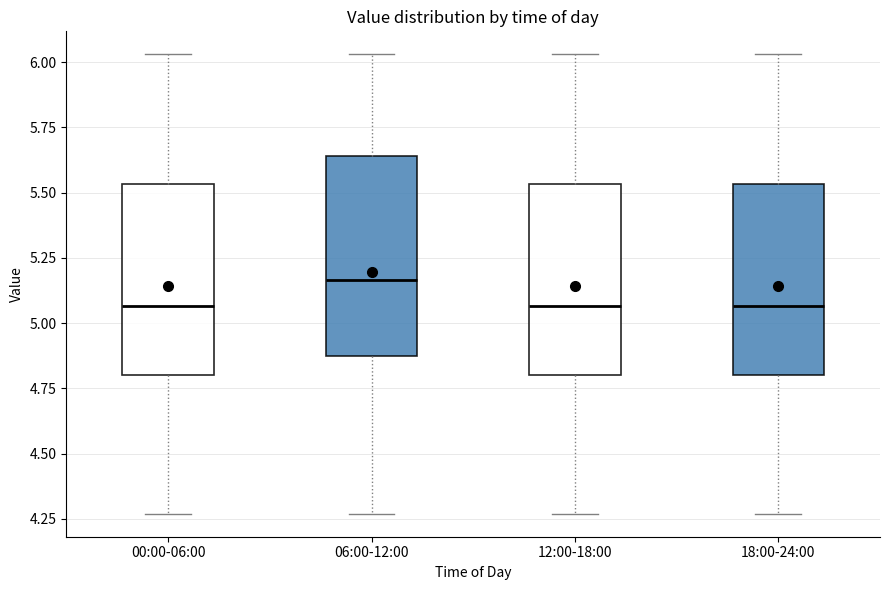

Reading left to right, transcribe this box plot: for each box, give where its median line is, the range the box spans, and where its two whiskers end, as read against the y-axis. The values are not printed on the chart, so give them approximately, as read against the axis.

00:00-06:00: median 5.05, box 4.80 to 5.55, whiskers 4.25 to 6.05
06:00-12:00: median 5.15, box 4.90 to 5.65, whiskers 4.25 to 6.05
12:00-18:00: median 5.05, box 4.80 to 5.55, whiskers 4.25 to 6.05
18:00-24:00: median 5.05, box 4.80 to 5.55, whiskers 4.25 to 6.05